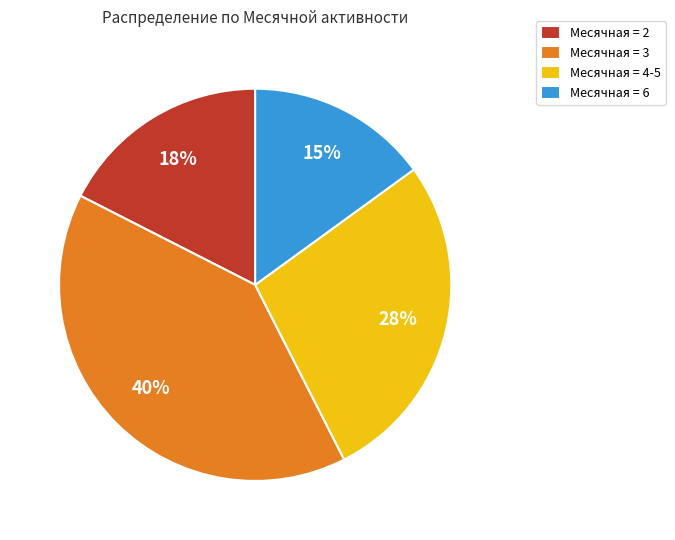

The Месячная = 2 slice represents 18% of the pie. True or false?

True